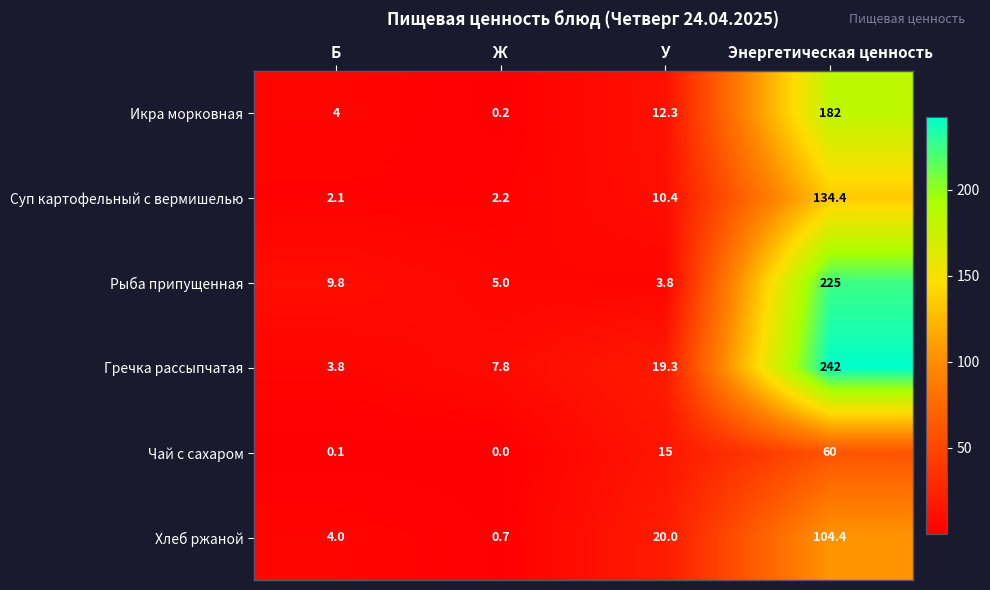

How many values in the Икра морковная series exceed 12?

2